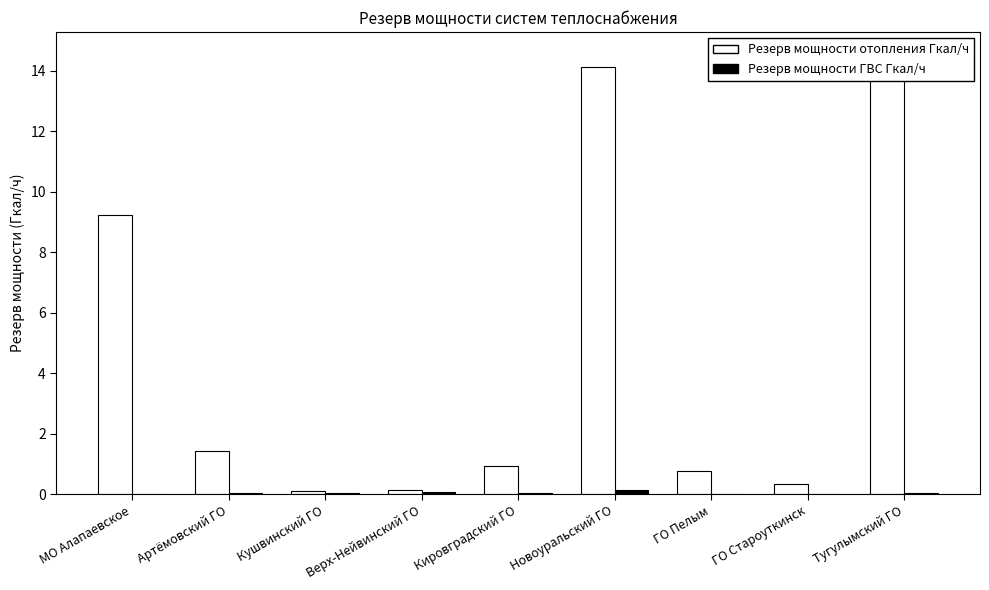

At which category is the sum across all series the highest?

Тугулымский ГО